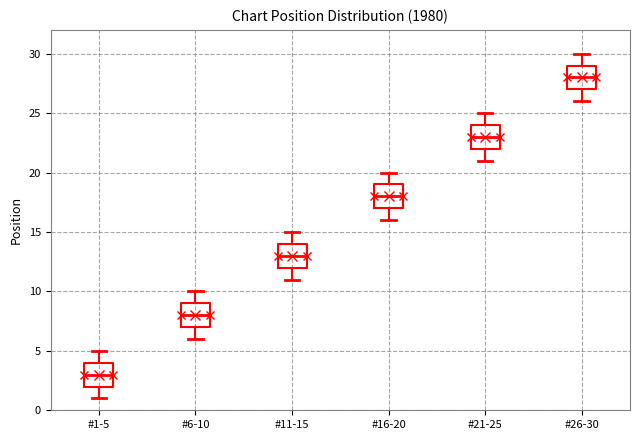

Reading left to right, transcribe this box plot: for each box, give where its median line is, the range the box spans, and where its two whiskers end, as read against the y-axis. The values are not printed on the chart, so give them approximately, as read against the axis.

#1-5: median 3, box 2 to 4, whiskers 1 to 5
#6-10: median 8, box 7 to 9, whiskers 6 to 10
#11-15: median 13, box 12 to 14, whiskers 11 to 15
#16-20: median 18, box 17 to 19, whiskers 16 to 20
#21-25: median 23, box 22 to 24, whiskers 21 to 25
#26-30: median 28, box 27 to 29, whiskers 26 to 30